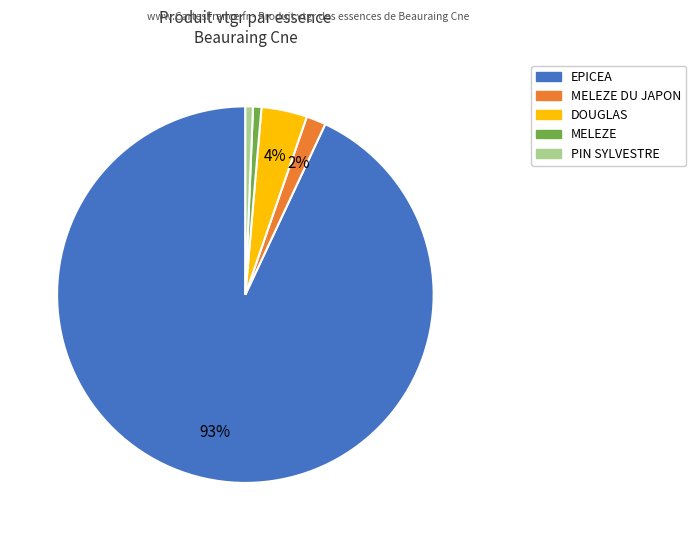

To the nearest percent, what is the average slice percentage?

20%